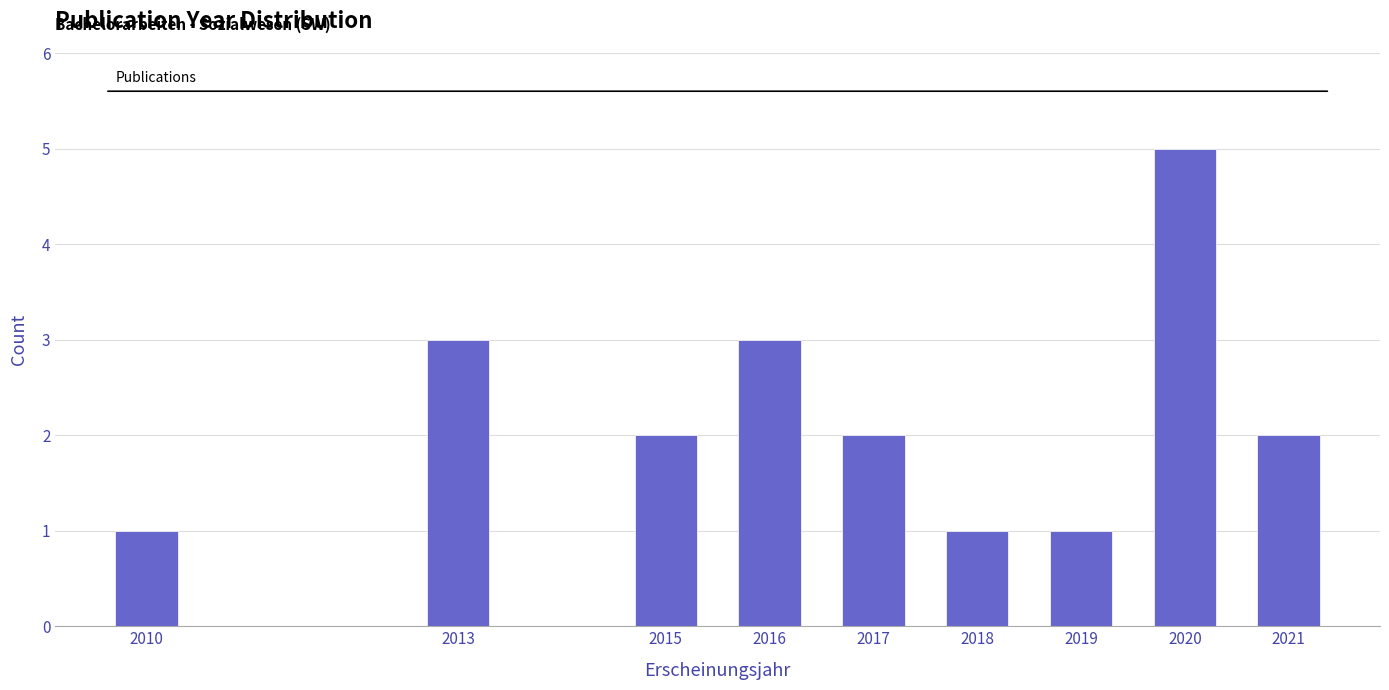

Reading left to right, transcribe all the data shown in this chart.

1	3	2	3	2	1	1	5	2